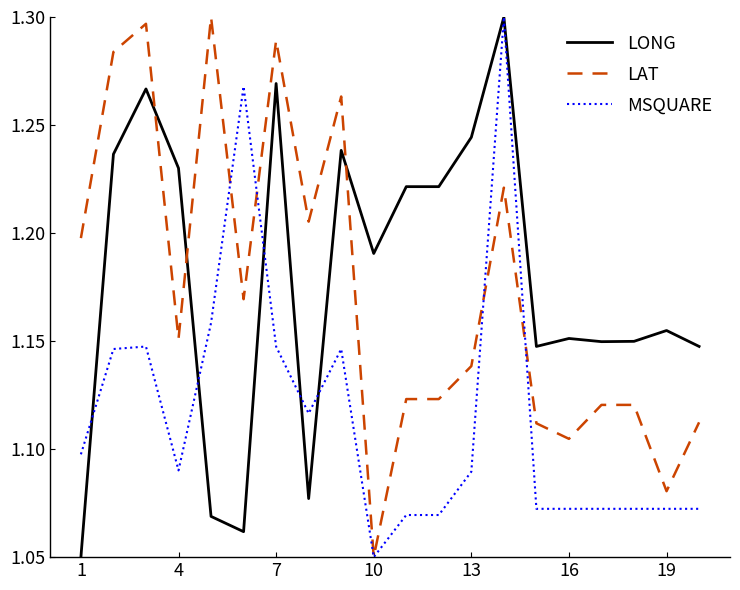

After their last crossing, which series has the higher values: LONG or LAT?

LONG